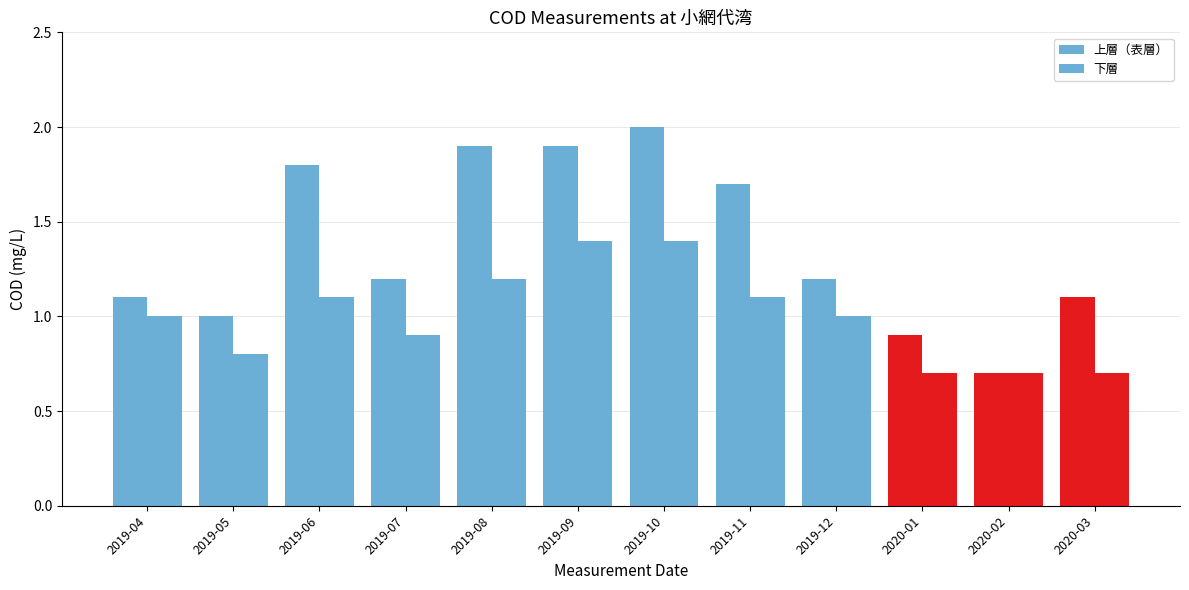

Rank the series at 2019-05 from lowest to highest value.

下層, 上層（表層）